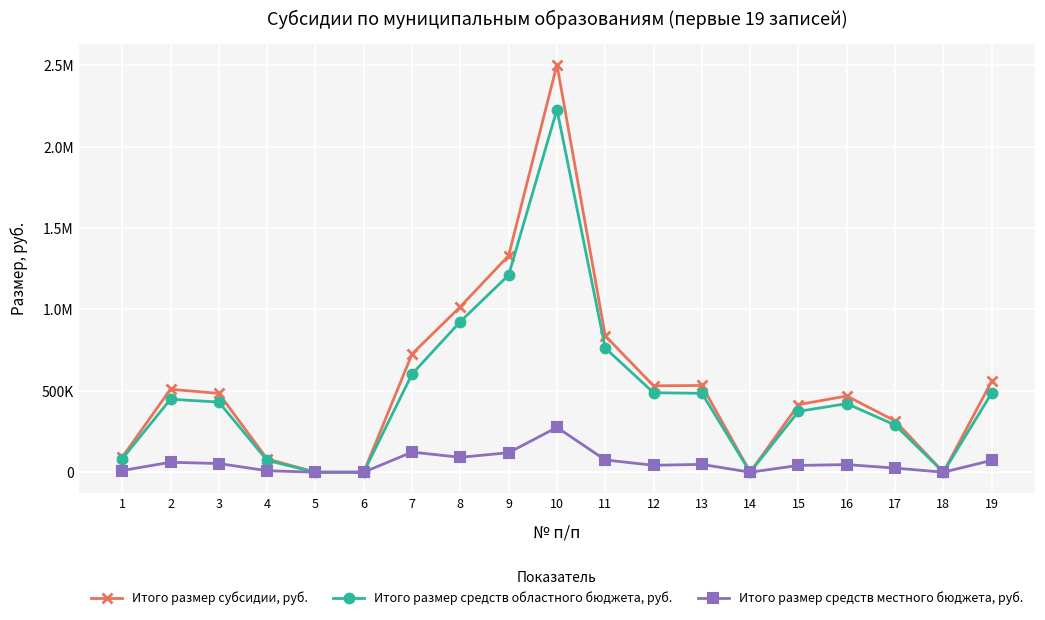

What are all the series names shown in the legend?

Итого размер субсидии, руб., Итого размер средств областного бюджета, руб., Итого размер средств местного бюджета, руб.